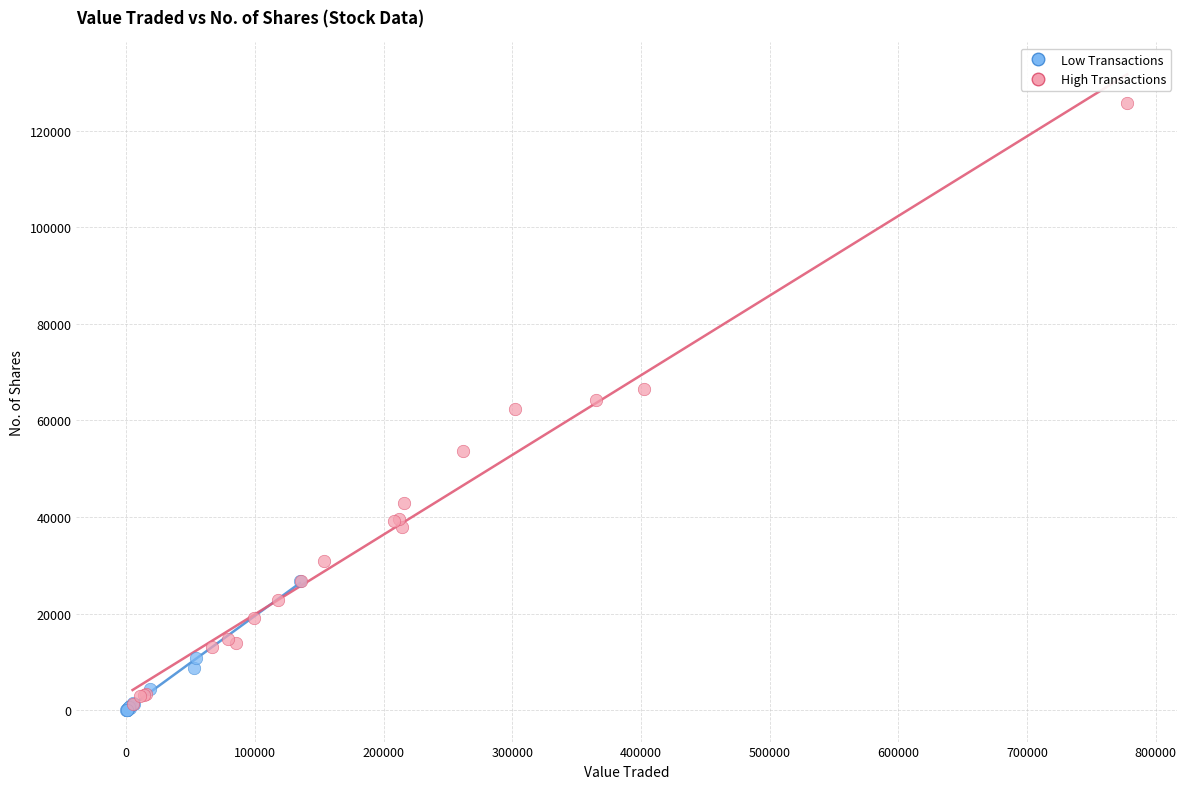

Which series has the widest spread of Y values?

High Transactions